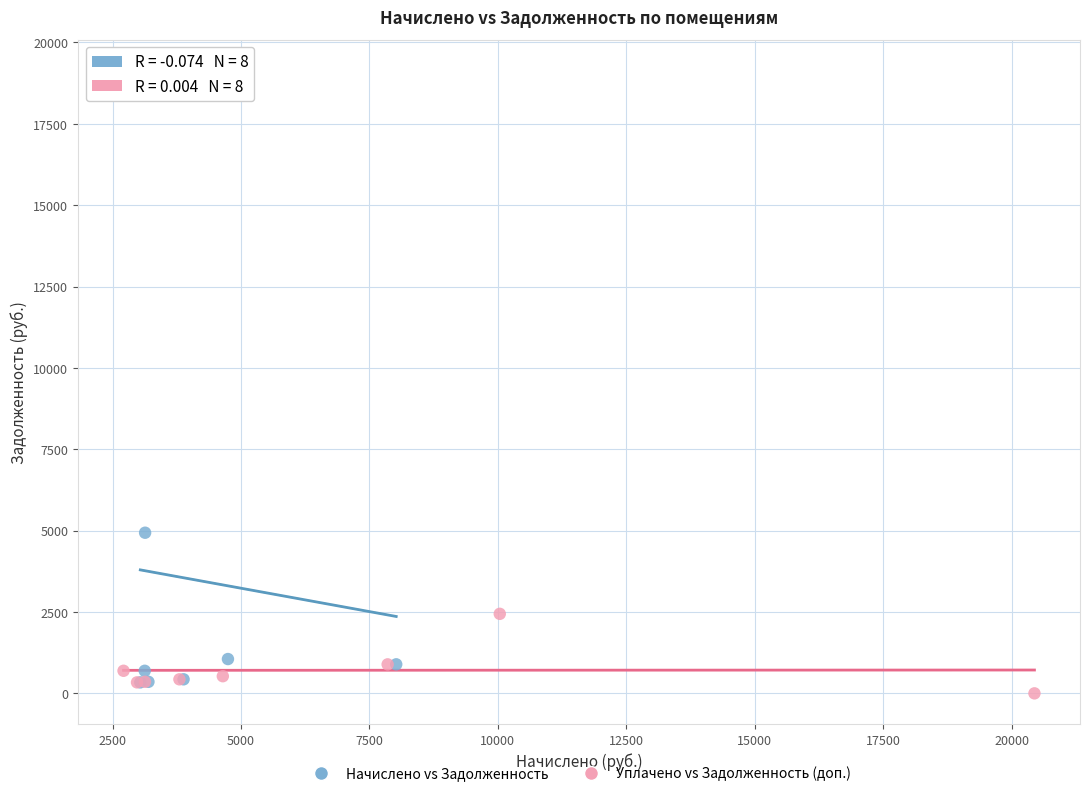

Which series has the widest spread of Y values?

Начислено vs Задолженность